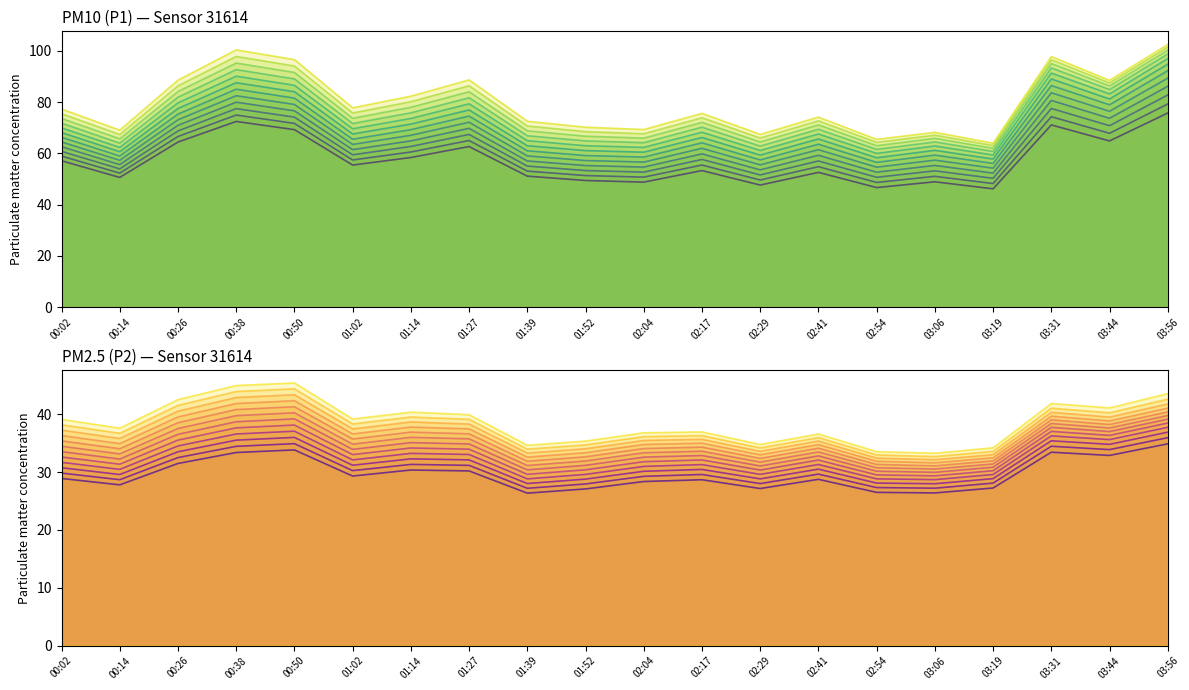

How many lines are shown in the chart?

2